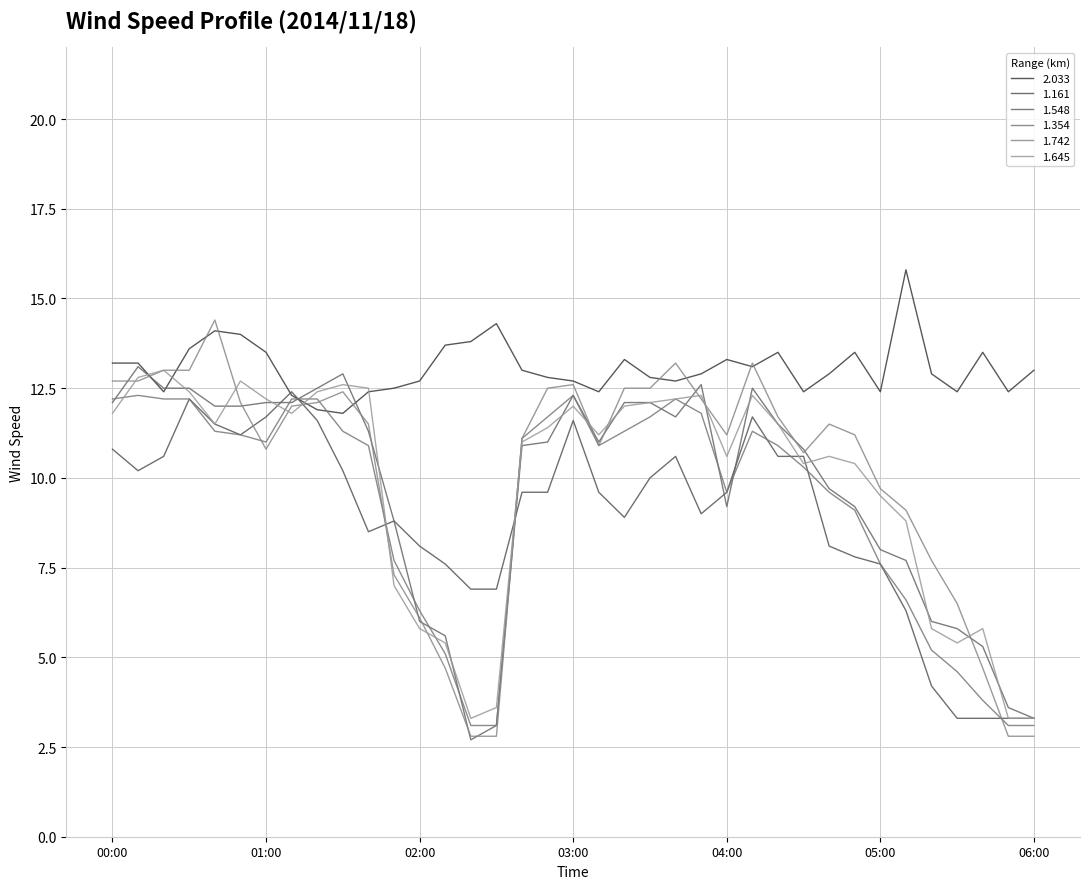

What is the label of the 7th point from the left?

01:00